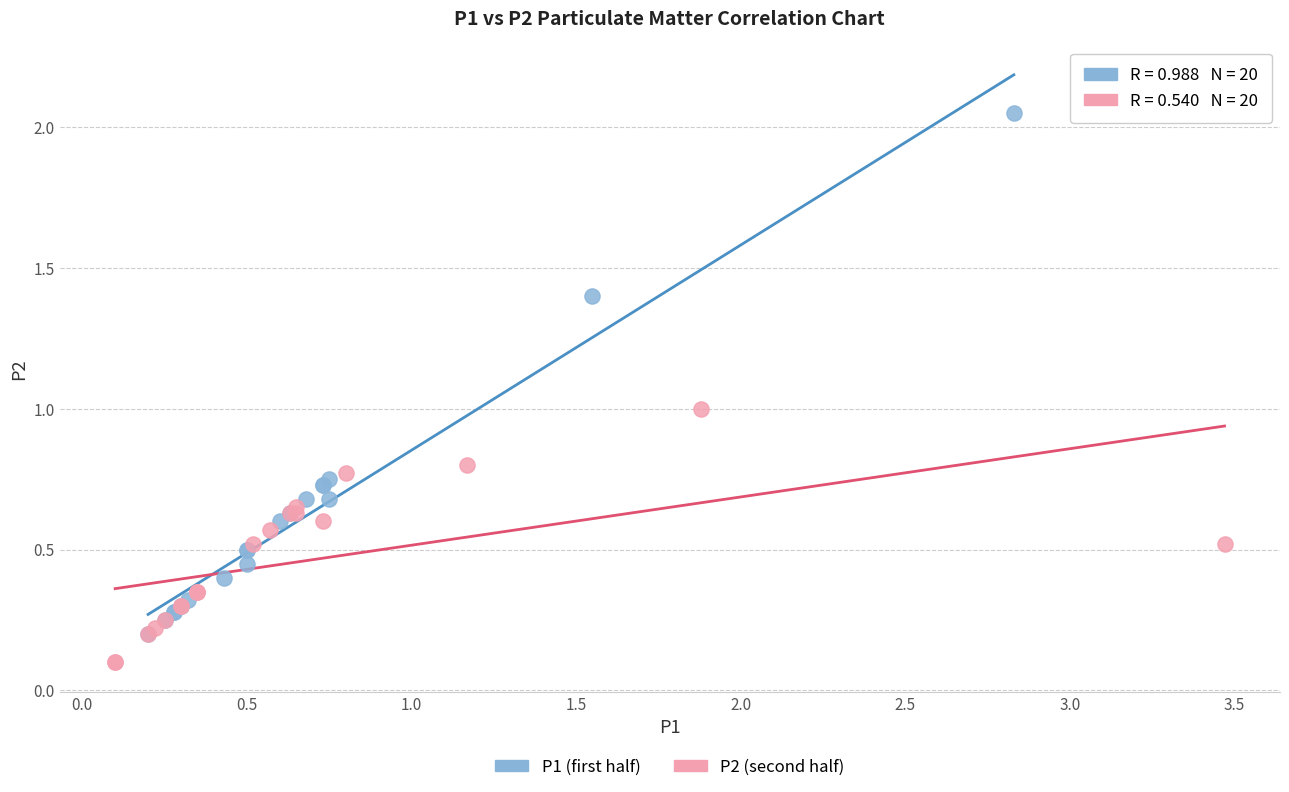

Which series has the widest spread of Y values?

P1 (first half)